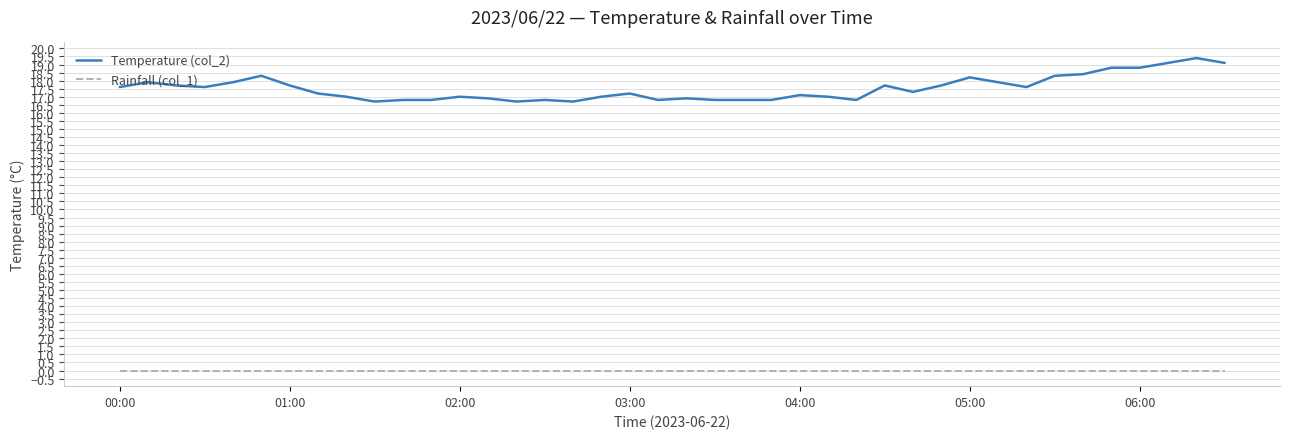

Which series has the largest range (max minus min)?

Temperature (col_2)